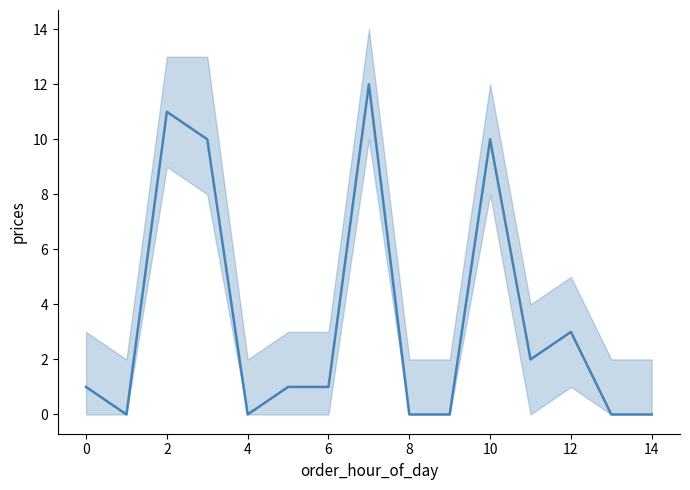

How many values are above zero?

9